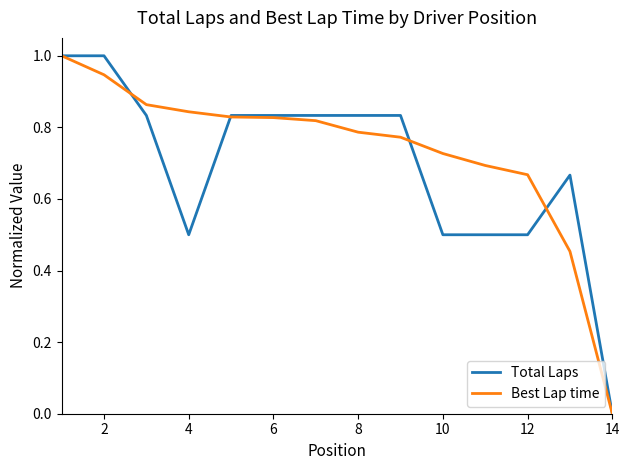

What is the maximum value for Best Lap time?

1.0